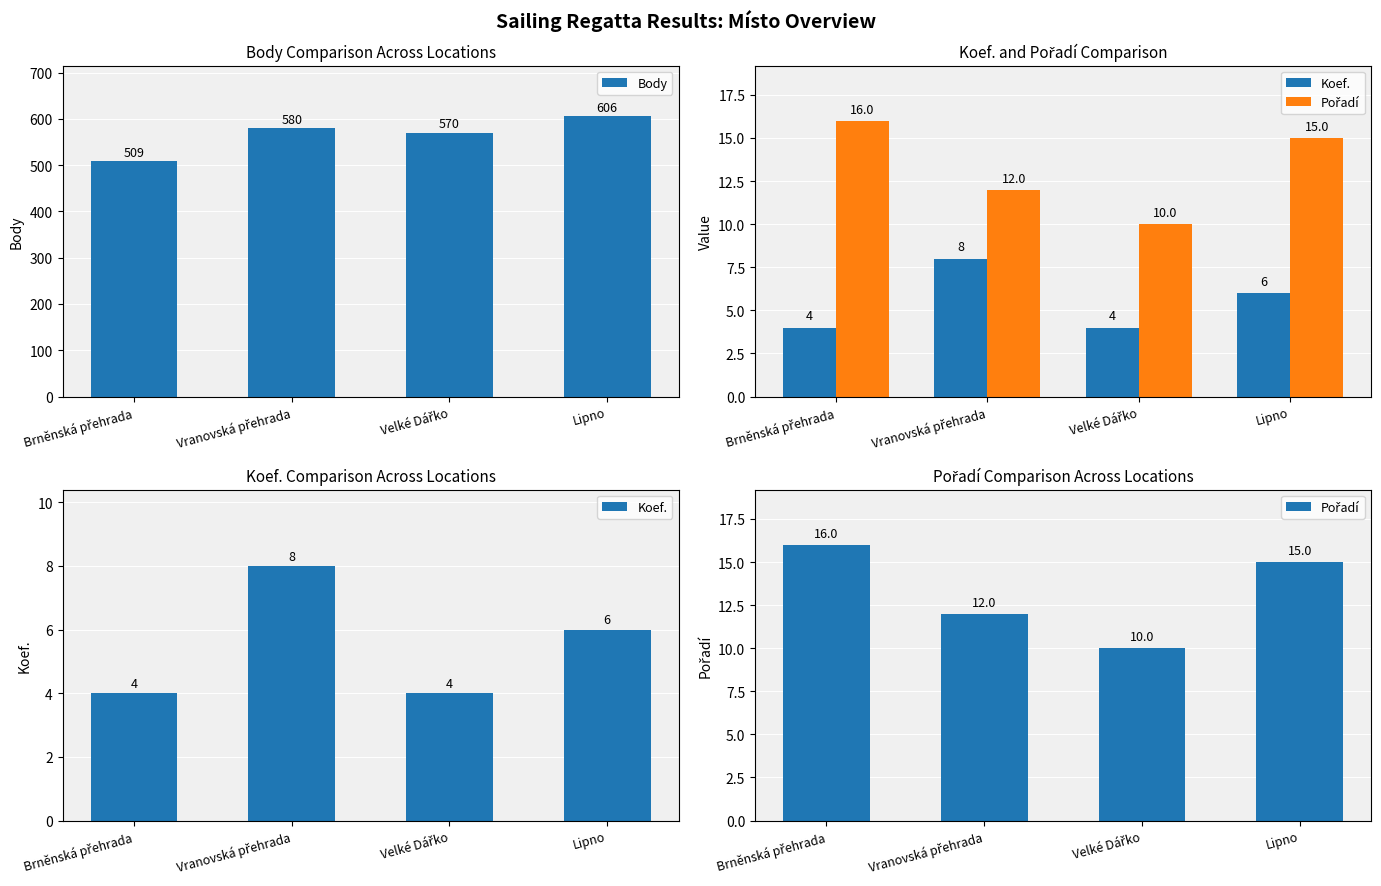

Which series has the largest total across all categories?

Body